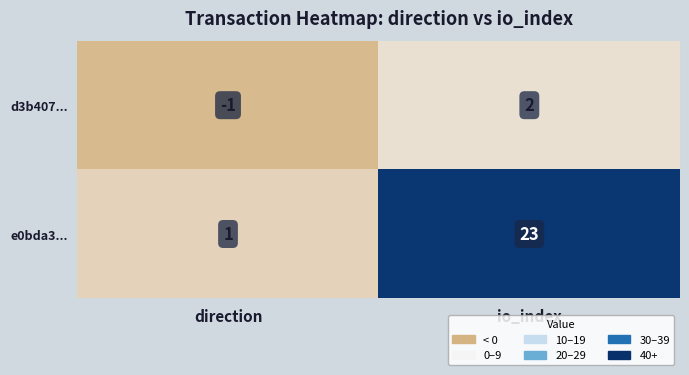

At which category is the sum across all series the highest?

io_index